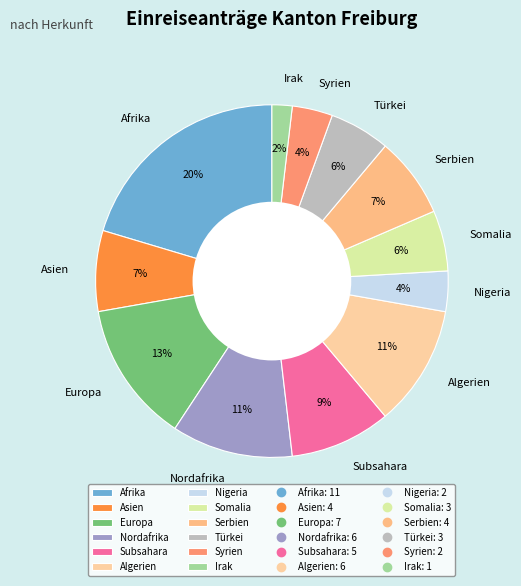

Is the sum of Somalia and Serbien greater than half?

No